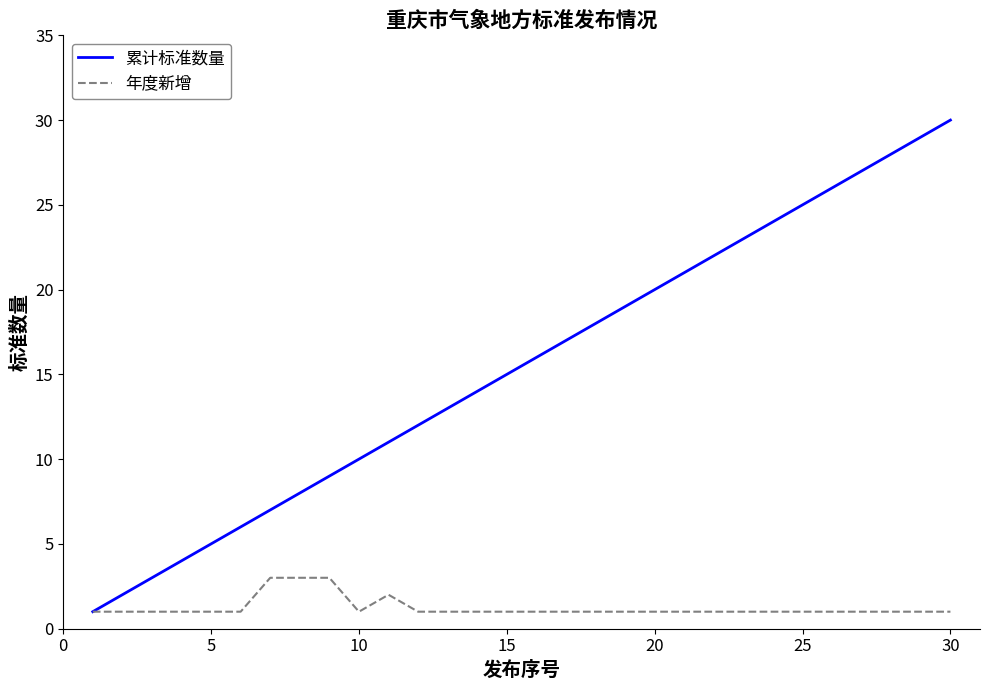

What is the difference between the maximum and second lowest values in the 累计标准数量 series?

28